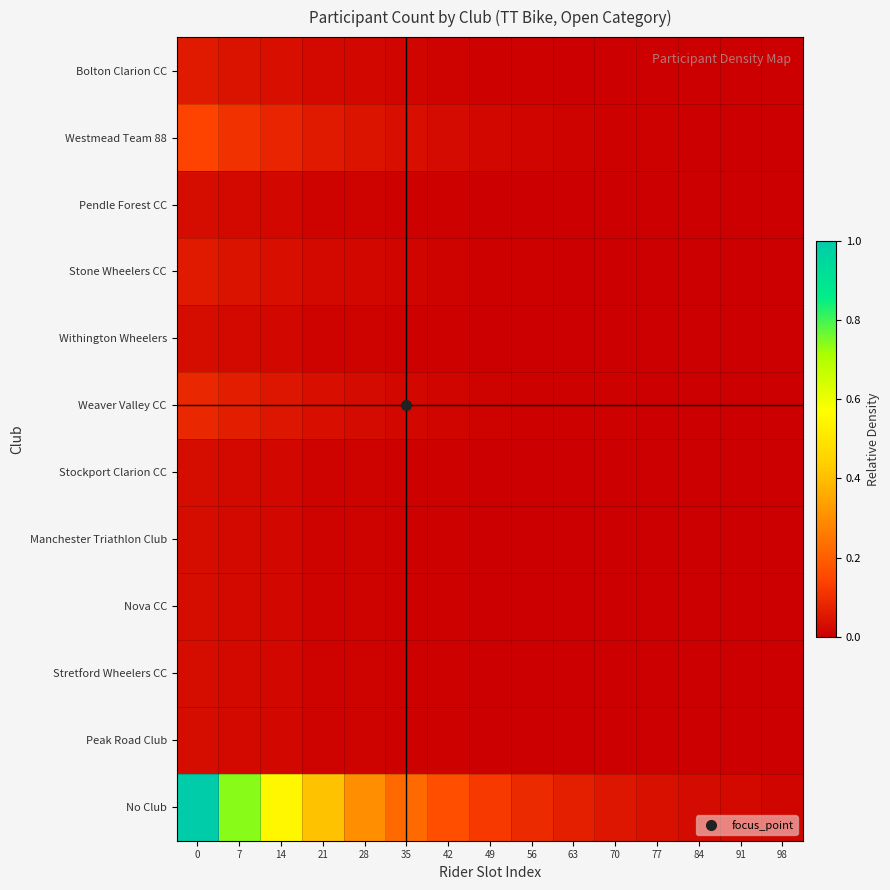

Reading left to right, what are all the values shown in this chart?

Bolton Clarion CC: 0=0.1	7=0.0	14=0.0	21=0.0	28=0.0	35=0.0	42=0.0	49=0.0	56=0.0	63=0.0	70=0.0	77=0.0	84=0.0	91=0.0	98=0.0
Westmead Team 88: 0=0.1	7=0.1	14=0.1	21=0.1	28=0.0	35=0.0	42=0.0	49=0.0	56=0.0	63=0.0	70=0.0	77=0.0	84=0.0	91=0.0	98=0.0
Pendle Forest CC: 0=0.0	7=0.0	14=0.0	21=0.0	28=0.0	35=0.0	42=0.0	49=0.0	56=0.0	63=0.0	70=0.0	77=0.0	84=0.0	91=0.0	98=0.0
Stone Wheelers CC: 0=0.1	7=0.0	14=0.0	21=0.0	28=0.0	35=0.0	42=0.0	49=0.0	56=0.0	63=0.0	70=0.0	77=0.0	84=0.0	91=0.0	98=0.0
Withington Wheelers: 0=0.0	7=0.0	14=0.0	21=0.0	28=0.0	35=0.0	42=0.0	49=0.0	56=0.0	63=0.0	70=0.0	77=0.0	84=0.0	91=0.0	98=0.0
Weaver Valley CC: 0=0.1	7=0.1	14=0.0	21=0.0	28=0.0	35=0.0	42=0.0	49=0.0	56=0.0	63=0.0	70=0.0	77=0.0	84=0.0	91=0.0	98=0.0
Stockport Clarion CC: 0=0.0	7=0.0	14=0.0	21=0.0	28=0.0	35=0.0	42=0.0	49=0.0	56=0.0	63=0.0	70=0.0	77=0.0	84=0.0	91=0.0	98=0.0
Manchester Triathlon Club: 0=0.0	7=0.0	14=0.0	21=0.0	28=0.0	35=0.0	42=0.0	49=0.0	56=0.0	63=0.0	70=0.0	77=0.0	84=0.0	91=0.0	98=0.0
Nova CC: 0=0.0	7=0.0	14=0.0	21=0.0	28=0.0	35=0.0	42=0.0	49=0.0	56=0.0	63=0.0	70=0.0	77=0.0	84=0.0	91=0.0	98=0.0
Stretford Wheelers CC: 0=0.0	7=0.0	14=0.0	21=0.0	28=0.0	35=0.0	42=0.0	49=0.0	56=0.0	63=0.0	70=0.0	77=0.0	84=0.0	91=0.0	98=0.0
Peak Road Club: 0=0.0	7=0.0	14=0.0	21=0.0	28=0.0	35=0.0	42=0.0	49=0.0	56=0.0	63=0.0	70=0.0	77=0.0	84=0.0	91=0.0	98=0.0
No Club: 0=1.0	7=0.7	14=0.5	21=0.4	28=0.3	35=0.2	42=0.2	49=0.1	56=0.1	63=0.1	70=0.0	77=0.0	84=0.0	91=0.0	98=0.0